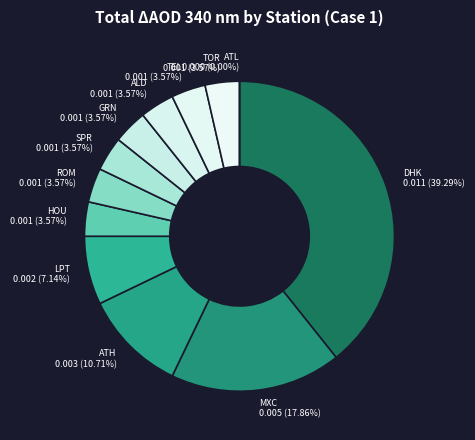

True or false: ALD accounts for 4% of the total.

True